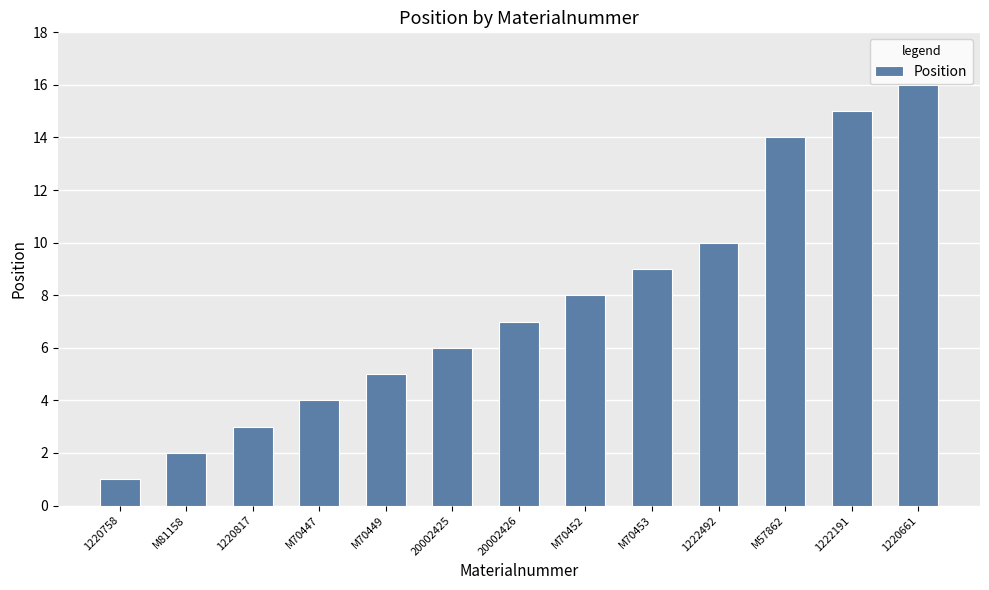

What is the smallest value displayed?

1